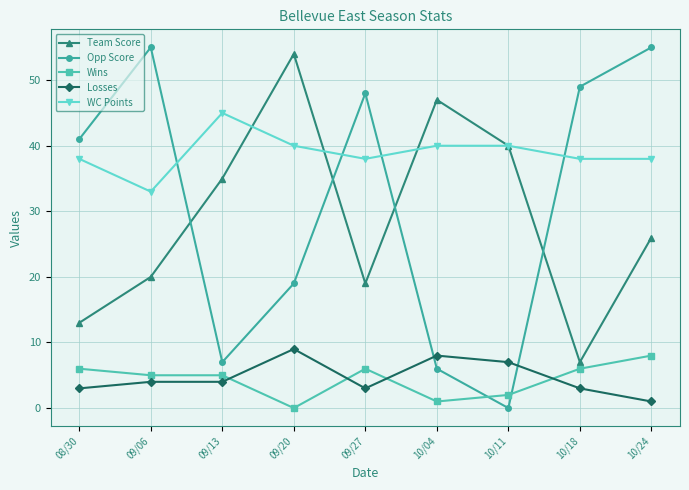

Which series ends up on top after the final intersection of Losses and Opp Score?

Opp Score